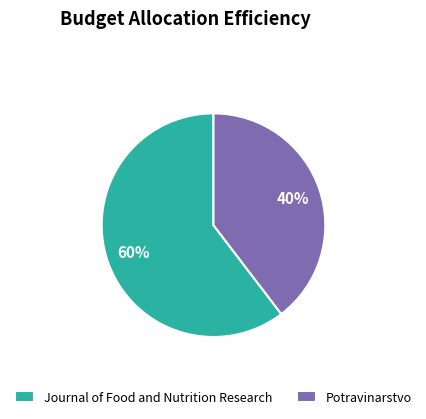

Combined, do Journal of Food and Nutrition Research and Potravinarstvo account for over 50%?

Yes